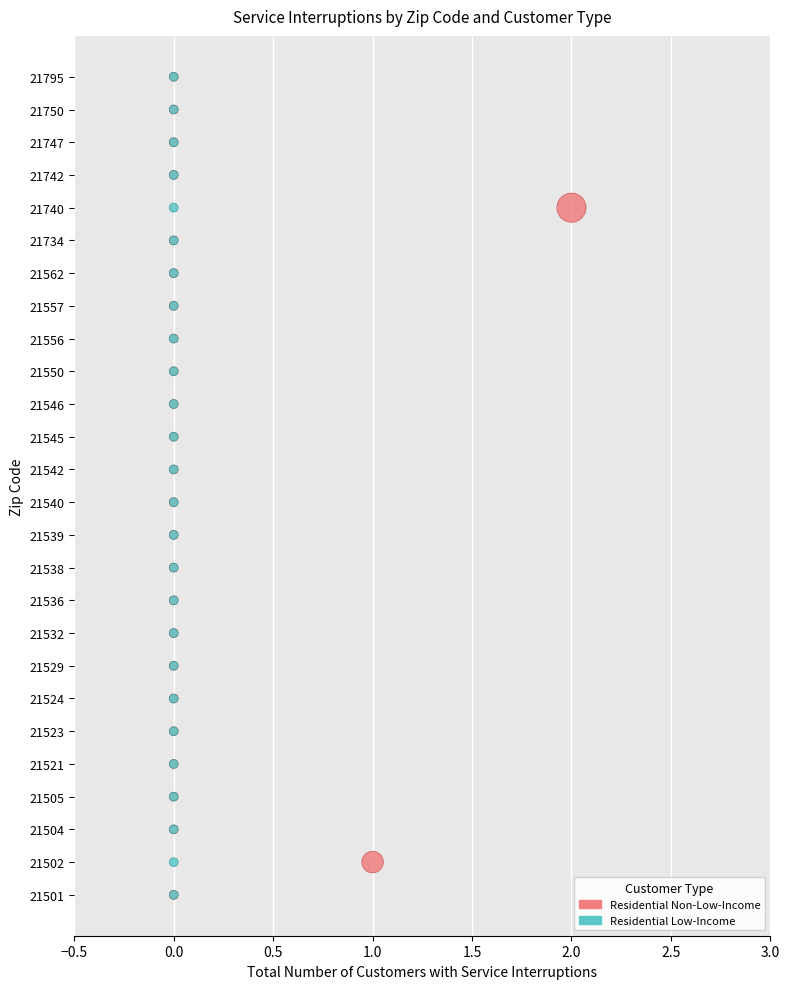

What are all the series names shown in the legend?

Residential Non-Low-Income, Residential Low-Income